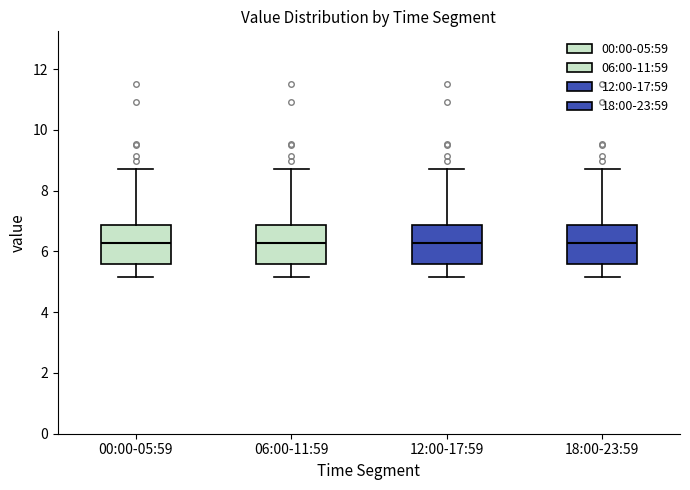

Reading left to right, read every box against the y-axis: the position of its median line, the range the box covers, and the ends of its whiskers. The values are not printed on the chart, so give them approximately, as read against the axis.

00:00-05:59: median 6.2, box 5.6 to 6.8, whiskers 5.2 to 8.8
06:00-11:59: median 6.2, box 5.6 to 6.8, whiskers 5.2 to 8.8
12:00-17:59: median 6.2, box 5.6 to 6.8, whiskers 5.2 to 8.8
18:00-23:59: median 6.2, box 5.6 to 6.8, whiskers 5.2 to 8.8